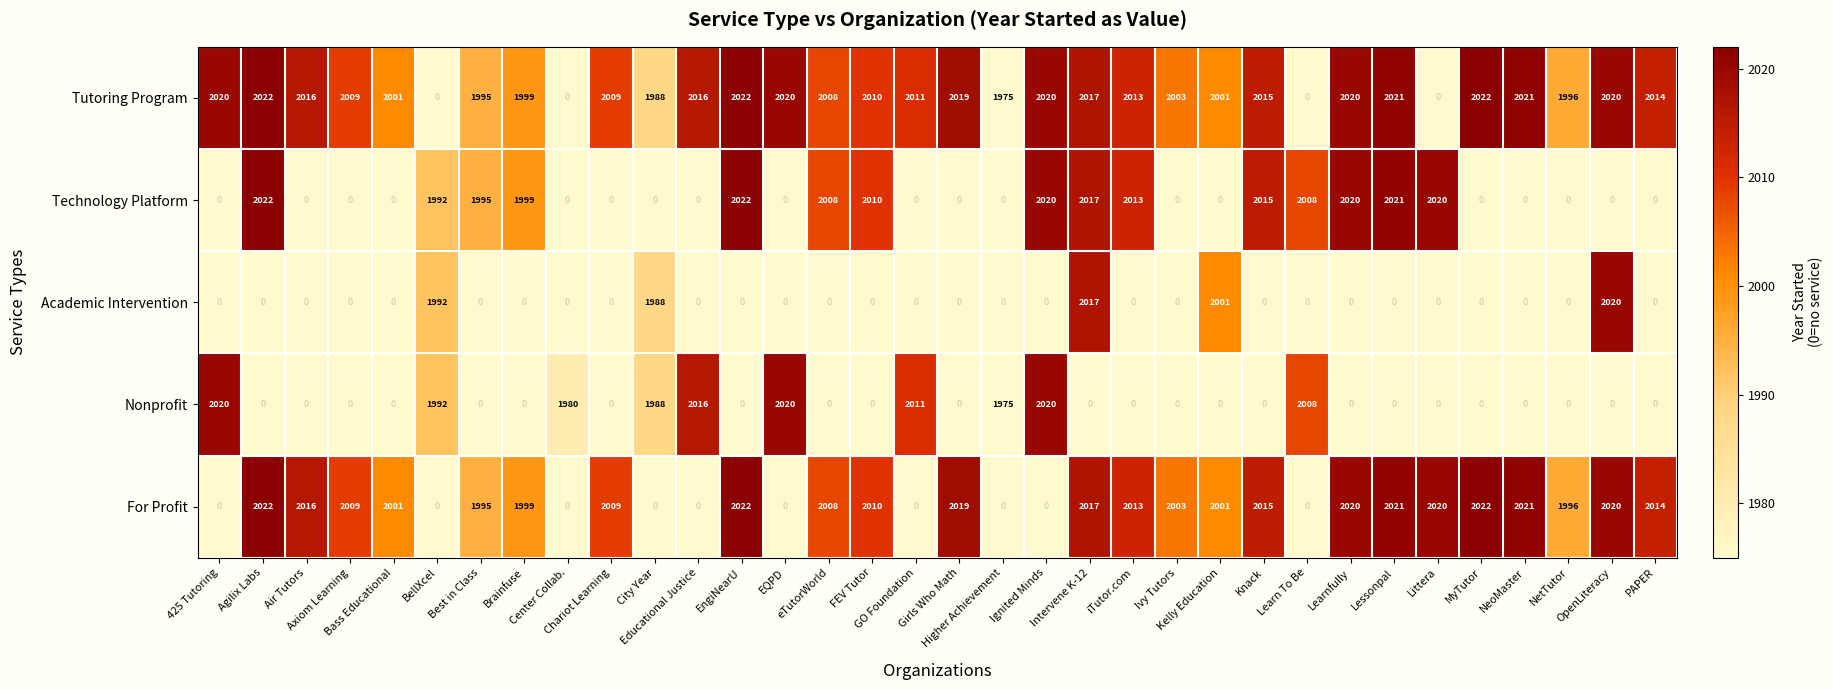

At how many categories does at least one series exceed 590?

34